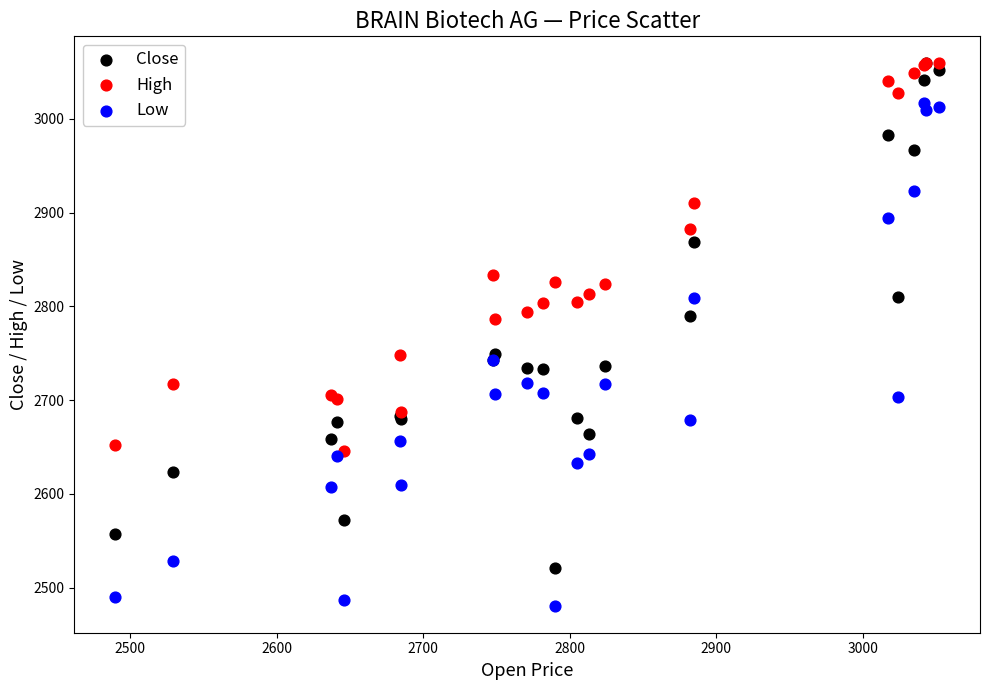

What are all the series names shown in the legend?

Close, High, Low